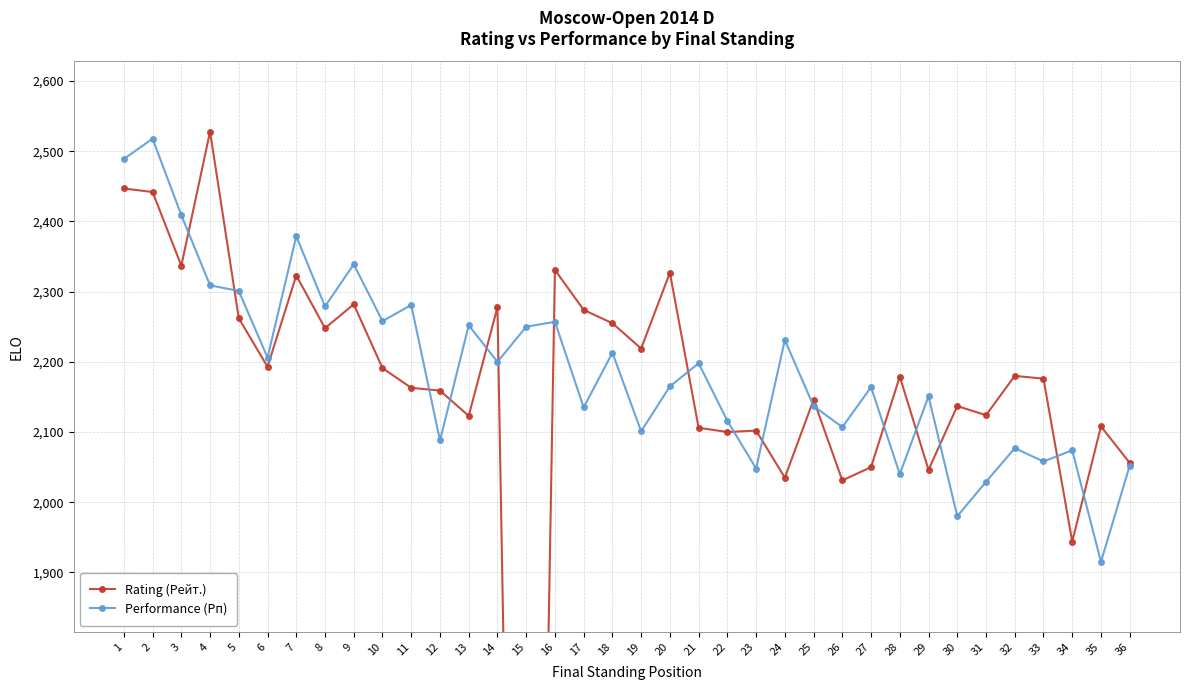

Which series ends up on top after the final intersection of Rating (Рейт.) and Performance (Рп)?

Rating (Рейт.)